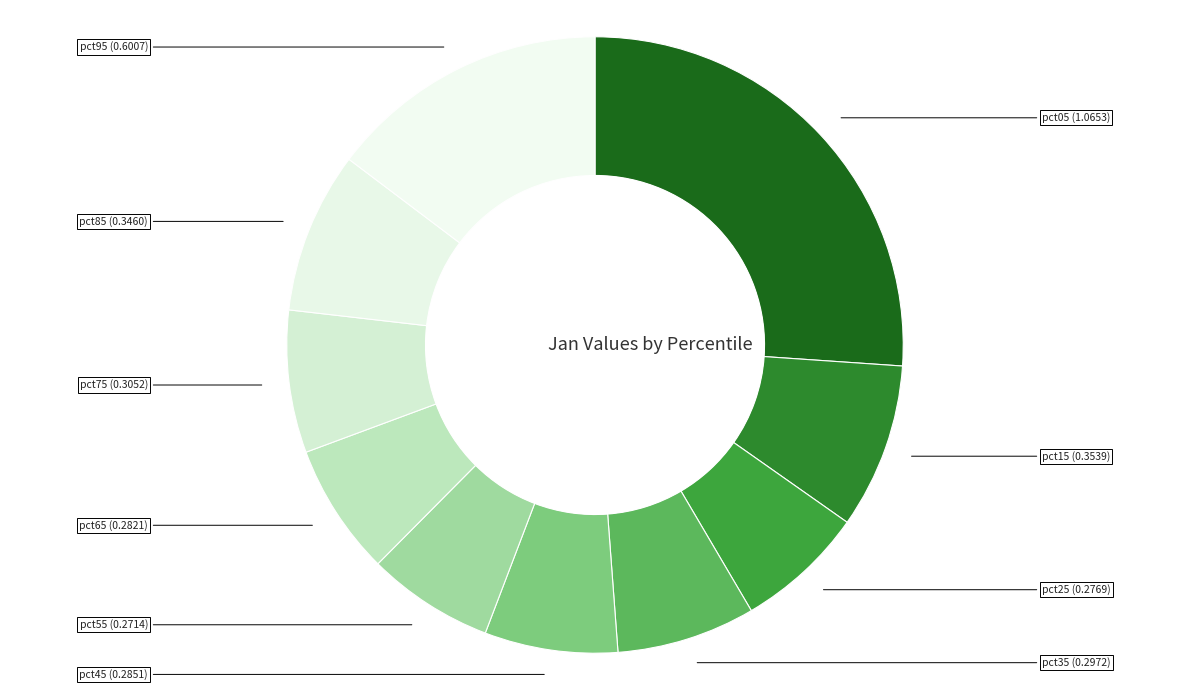

Which slice is the smallest?

pct55